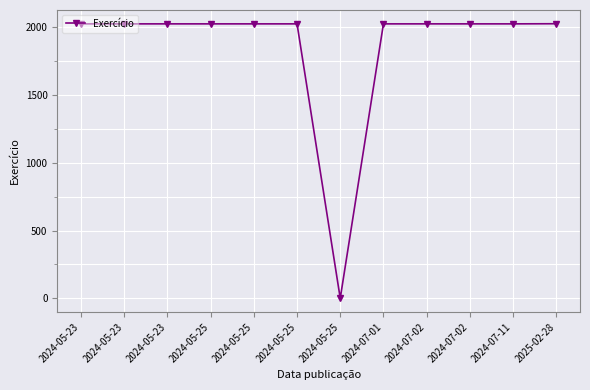

Does the chart have visible grid lines?

Yes